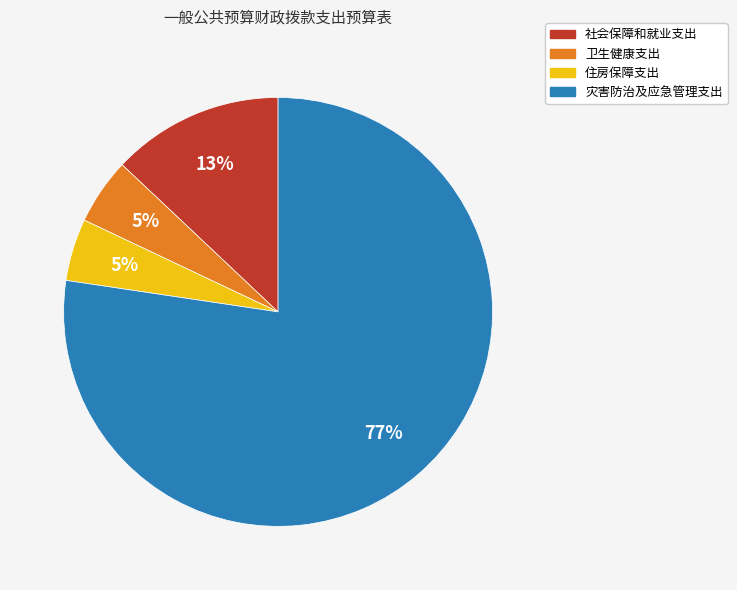

Is 社会保障和就业支出 the majority of the pie?

No